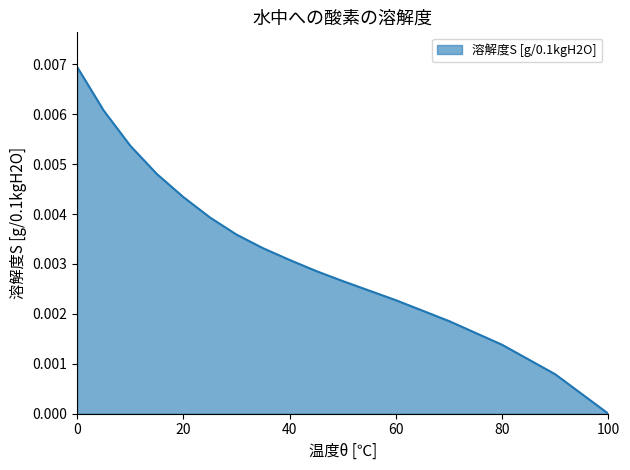

How many values are above zero?

15